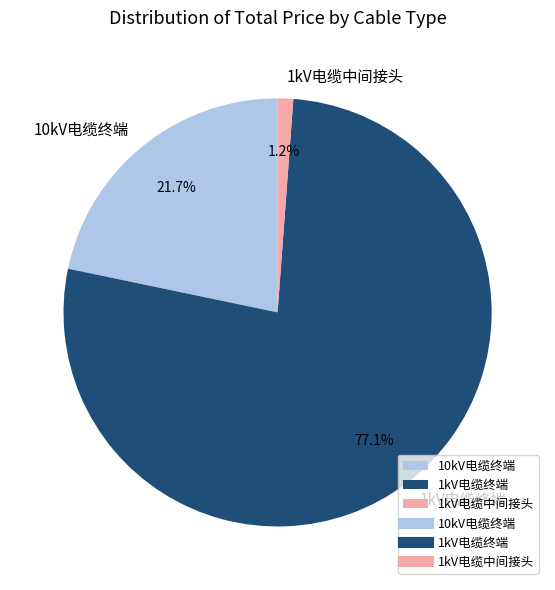

To the nearest percent, what is the difference between the largest and smallest slice percentages?

76%